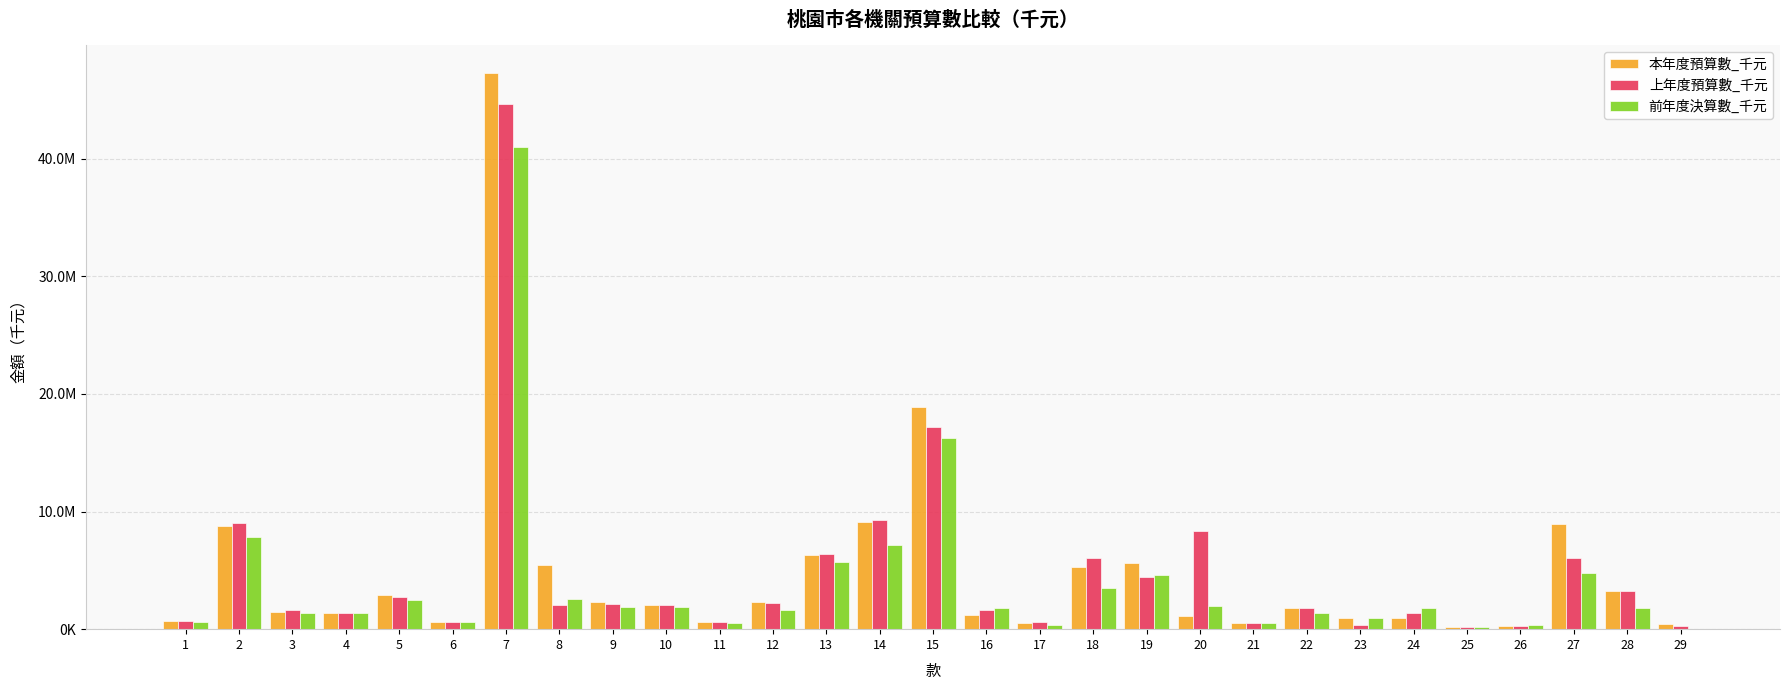

Reading left to right, transcribe all the data shown in this chart.

本年度預算數_千元: 675773	8753681	1419457	1373393	2935098	643327	47306027	5456134	2272008	2076777	600175	2345675	6316099	9100235	18854871	1162616	524564	5262322	5610781	1126463	547997	1768809	938421	945470	205018	289491	8923255	3217063	400000
上年度預算數_千元: 683757	9042417	1662606	1347050	2697852	626953	44615615	2021834	2103120	2062037	587969	2212786	6387428	9319890	17149398	1660476	647973	6011020	4400965	8385411	513481	1811678	383885	1410203	220106	250648	6056652	3256789	250000
前年度決算數_千元: 614029	7816966	1343889	1358199	2519959	609111	41012213	2554190	1875892	1878457	517608	1616201	5704317	7156642	16247903	1807048	377497	3495734	4631528	1970567	547408	1375248	908672	1833386	193532	363273	4773653	1840134	0